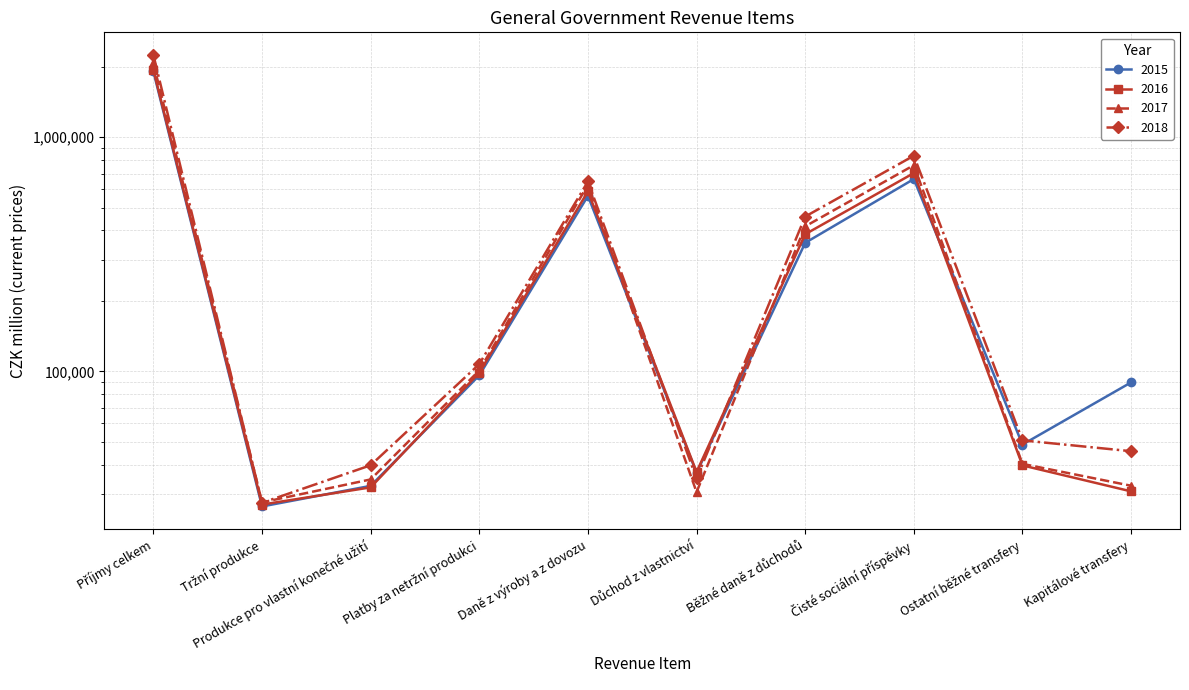

Reading left to right, extract all data points from this chart.

2015: 1909833	26534	32490	96295	561907	36922	354166	662916	48759	89844
2016: 1940949	27031	32010	98865	586840	37229	385430	703045	39724	30775
2017: 2068905	27623	34605	101048	626254	30556	416438	759528	40325	32528
2018: 2245866	27509	39780	107496	647349	34931	458463	833855	50805	45678